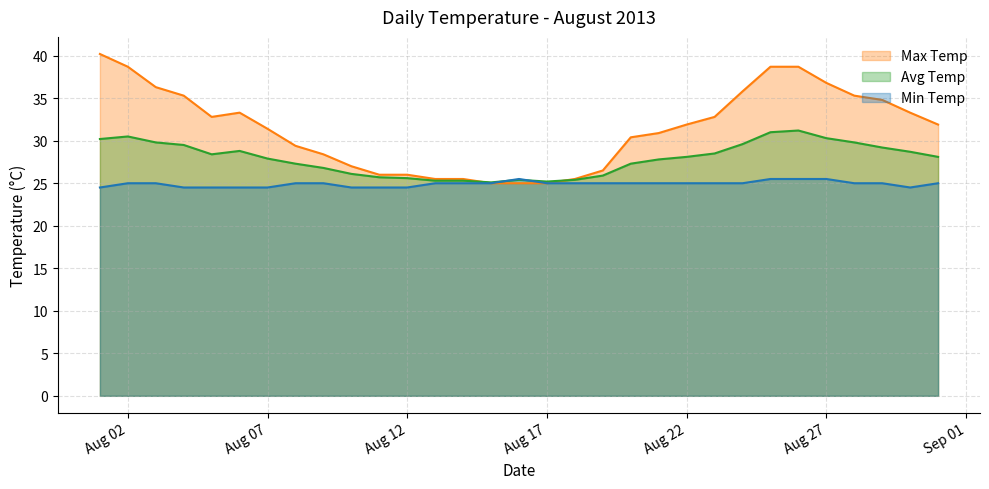

Which series has the widest spread of values?

Max Temp